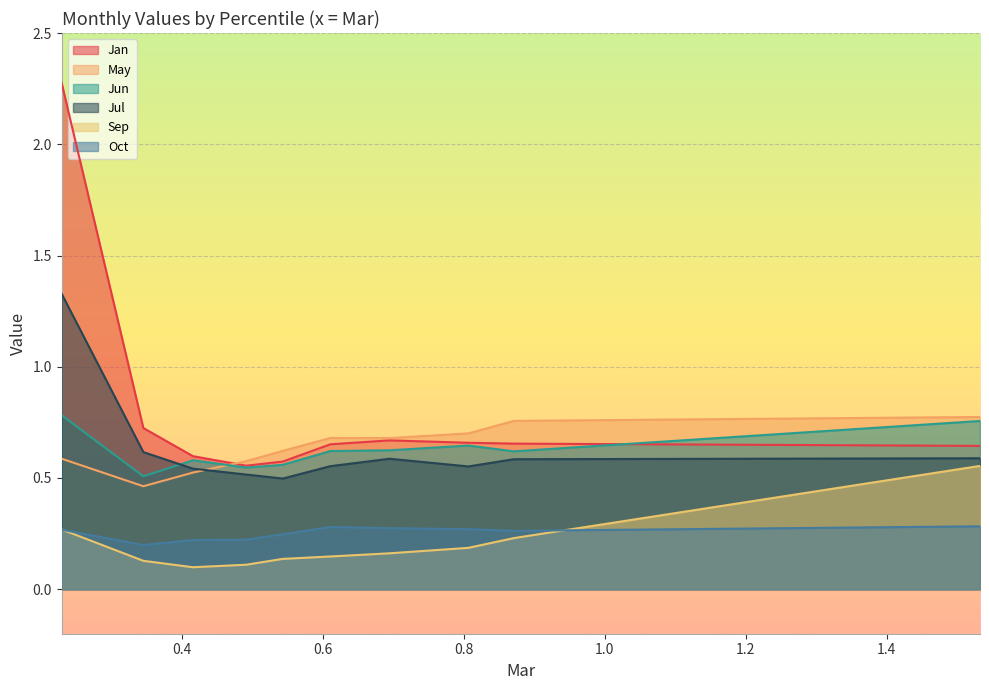

At which category is the sum across all series the highest?

pct05